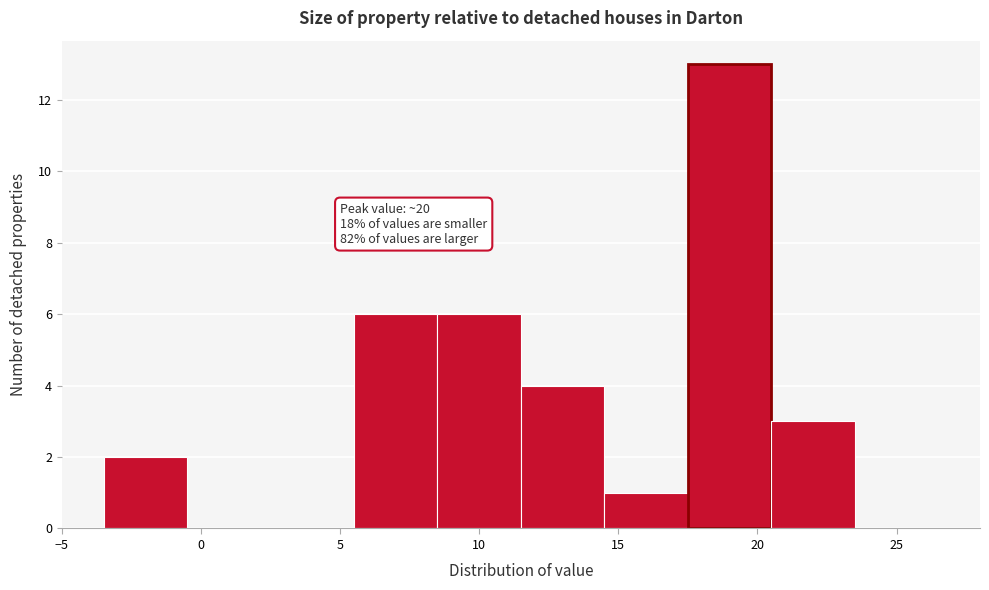

Which range on the x-axis has the tallest bar?

17.5 to 20.5